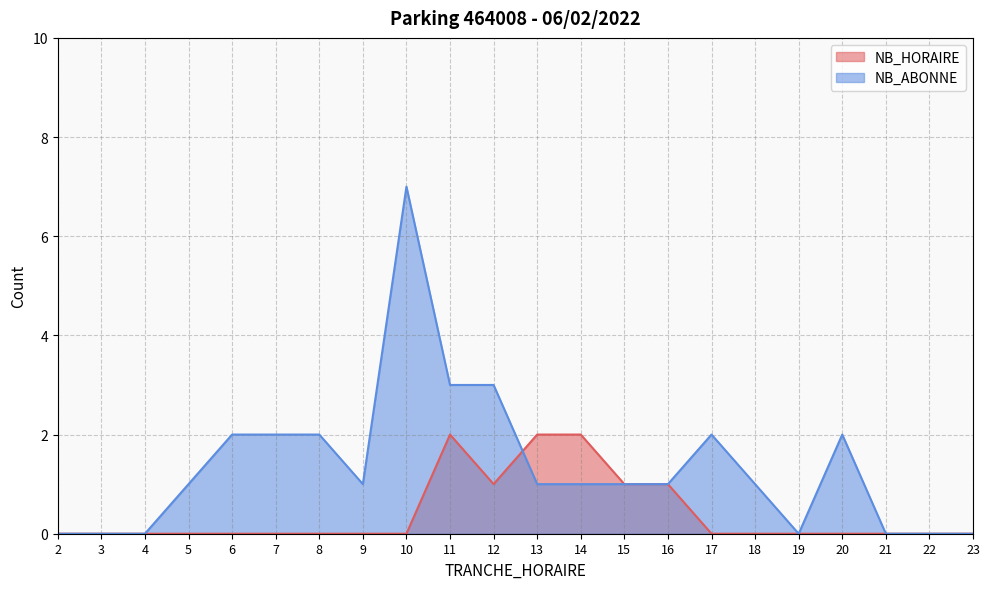

What is the total value across all series at 6?

2